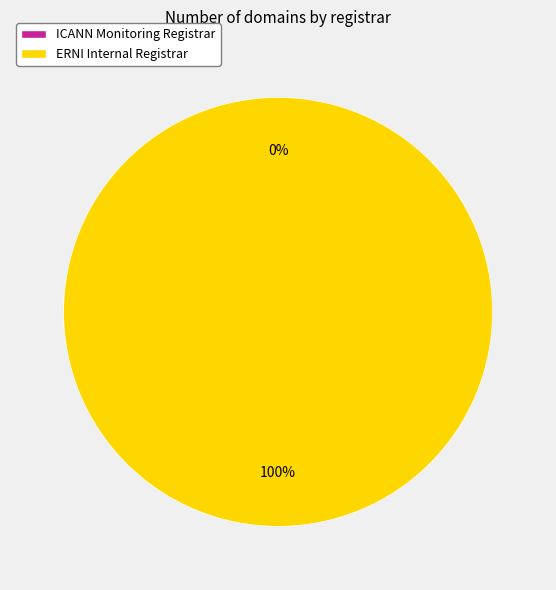

What is the smallest slice in the pie chart?

ICANN Monitoring Registrar